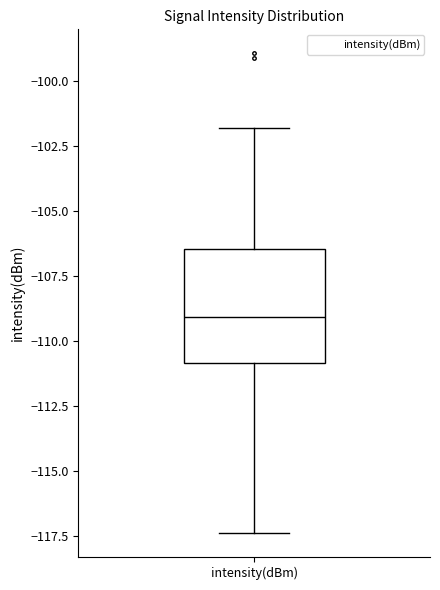

Transcribe this box plot: give where the median line is, the range the box spans, and where the two whiskers end, as read against the y-axis. The values are not printed on the chart, so give them approximately, as read against the axis.

median -109.0, box -111.0 to -106.5, whiskers -117.5 to -102.0